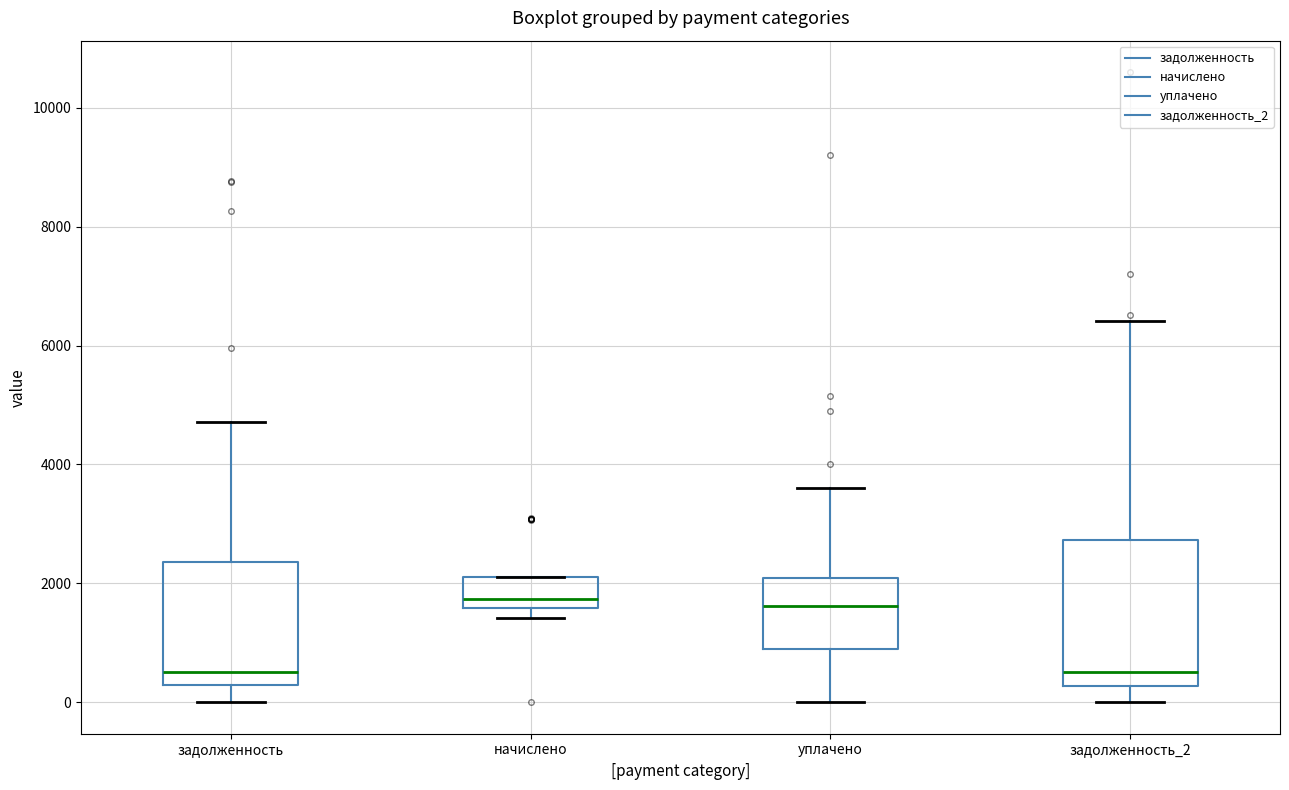

Reading left to right, read every box against the y-axis: the position of its median line, the range the box covers, and the ends of its whiskers. The values are not printed on the chart, so give them approximately, as read against the axis.

задолженность: median 600, box 200 to 2400, whiskers 0 to 4800
начислено: median 1800, box 1600 to 2000, whiskers 1400 to 2000
уплачено: median 1600, box 1000 to 2000, whiskers 0 to 3600
задолженность_2: median 600, box 200 to 2800, whiskers 0 to 6400